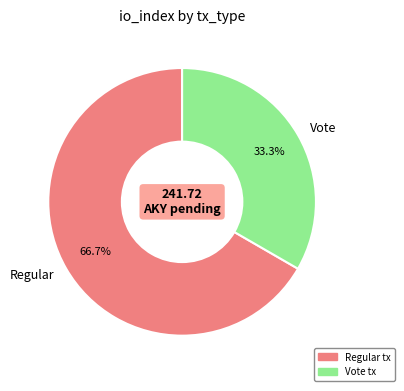

Approximately how many times larger is the value at Vote compared to Regular?

0.5